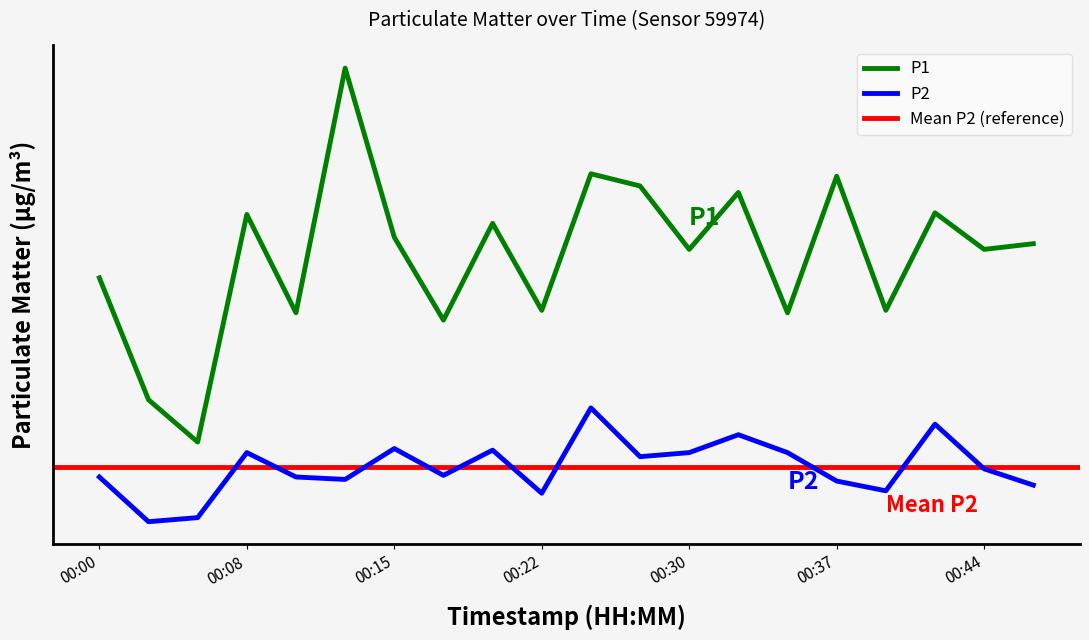

What is the total value across all series at 00:44?

10.3